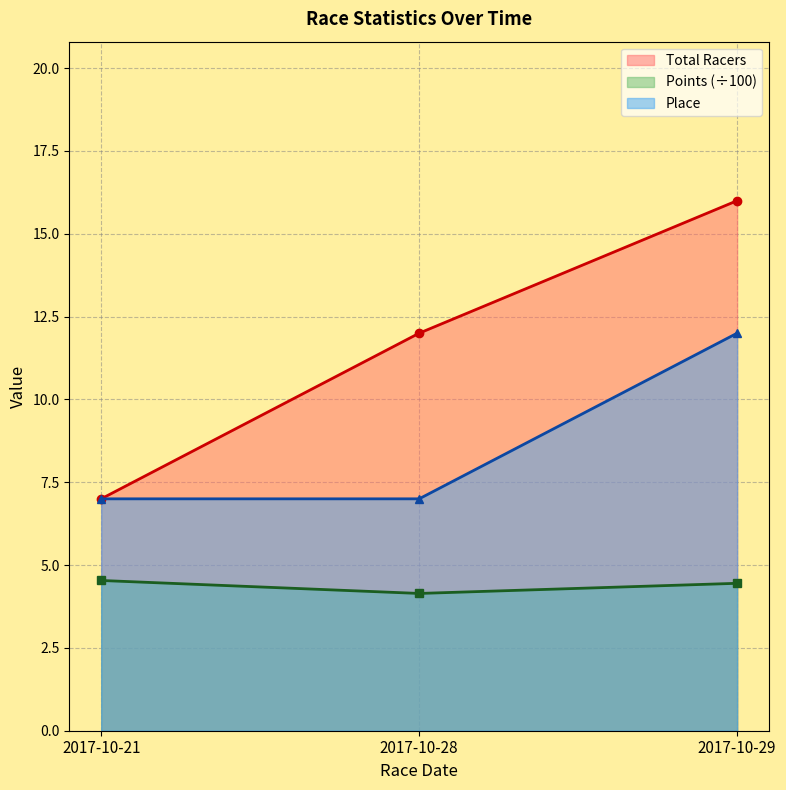

At 2017-10-21, list the series in order from smallest to largest.

Points, Total Racers, Place